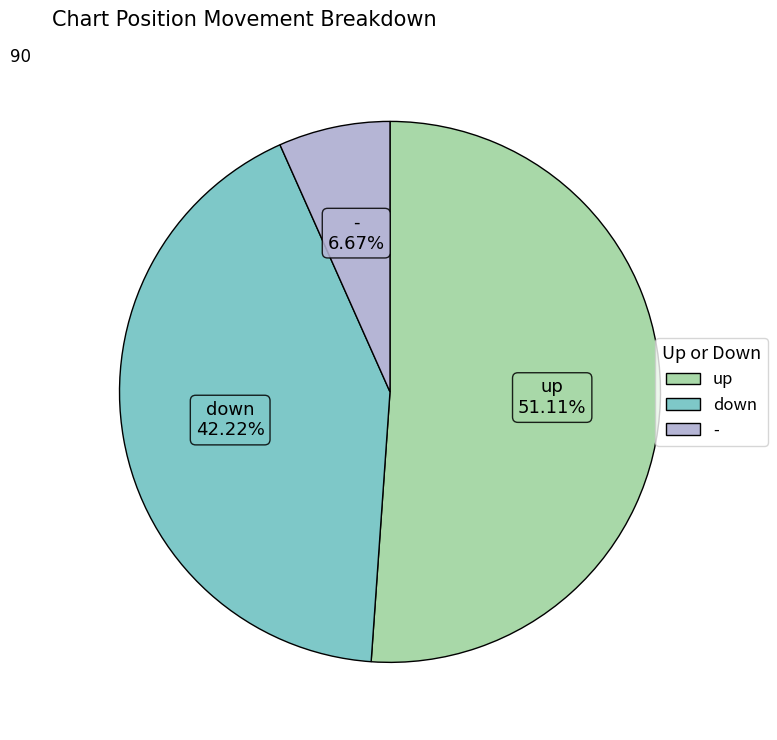

Which category has the biggest portion of the pie?

up